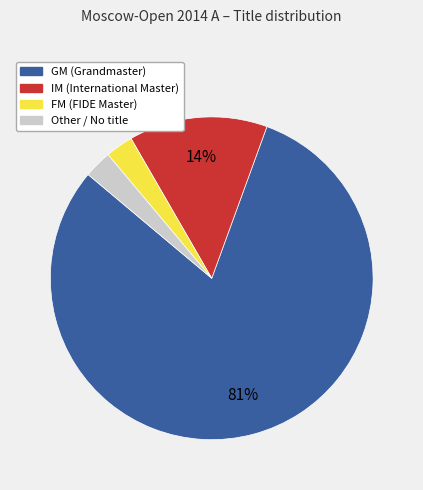

Does any single category account for the majority?

Yes